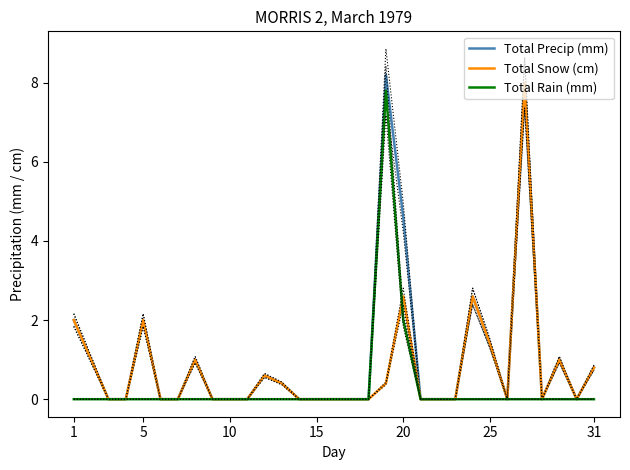

Is it true that Total Precip (mm) equals 4.1 at 10?

False